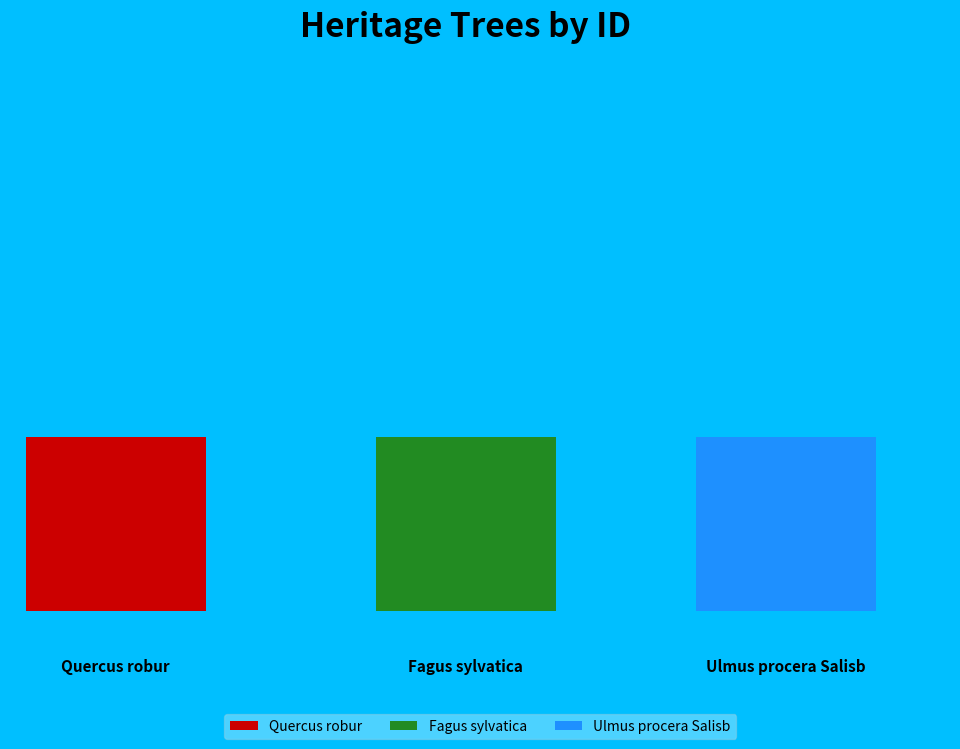

Is the sum of Ulmus procera Salisb and Fagus sylvatica greater than half?

Yes